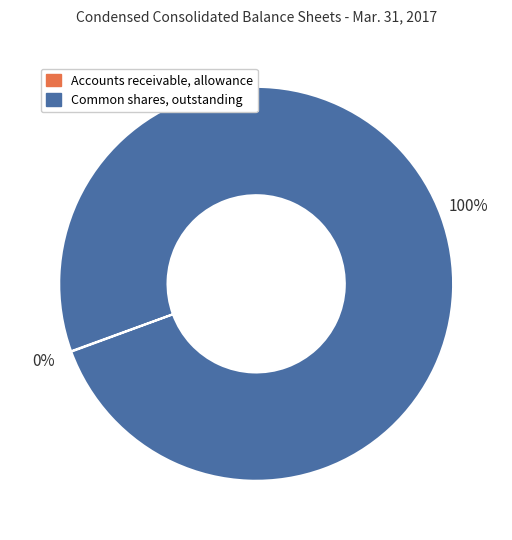

What is the largest slice in the pie chart?

Common shares, outstanding